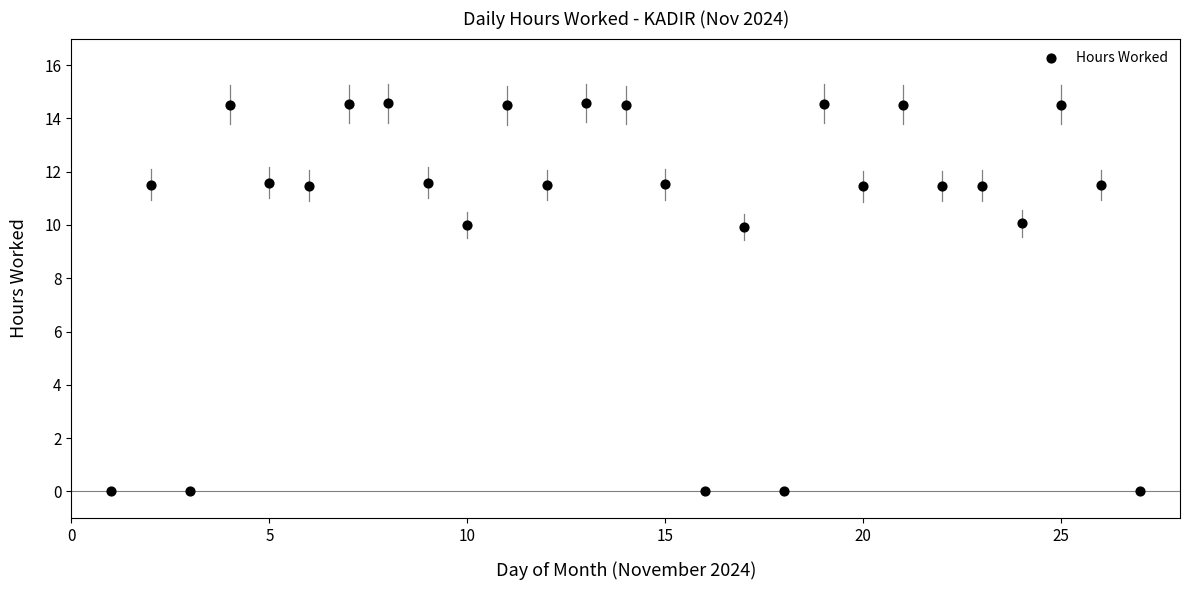

What is the range of Y values (max minus min)?

14.6